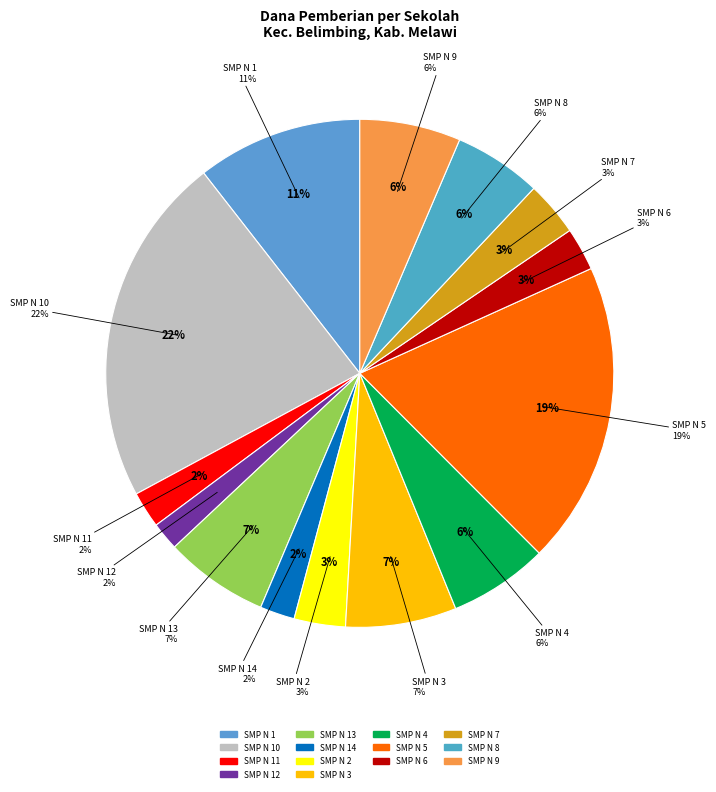

What is the change in value from SMP NEGERI 12 BELIMBING to SMP NEGERI 5 SATAP BELIMBING?

+62250000